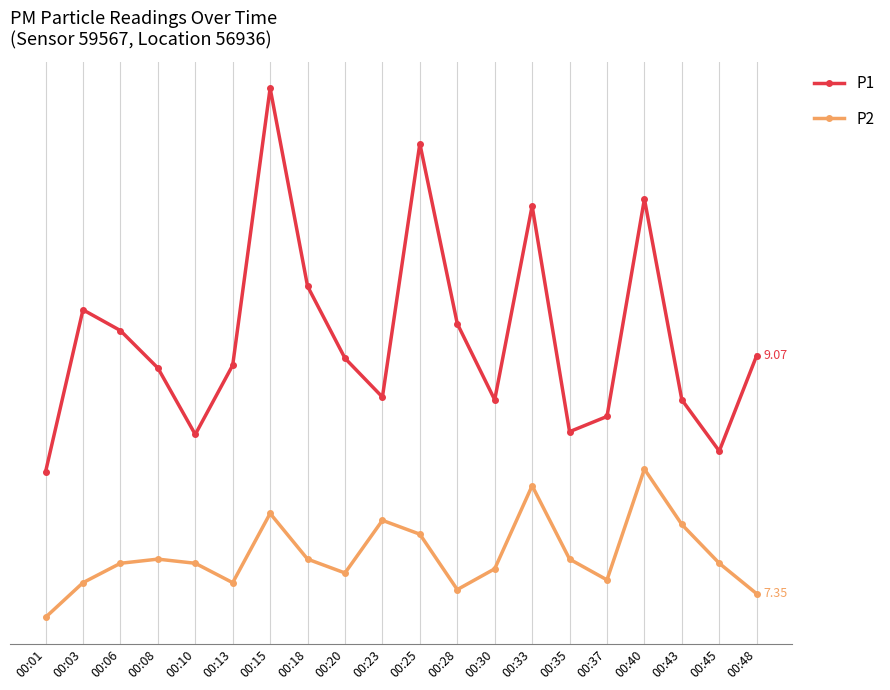

Which series has the largest range (max minus min)?

P1